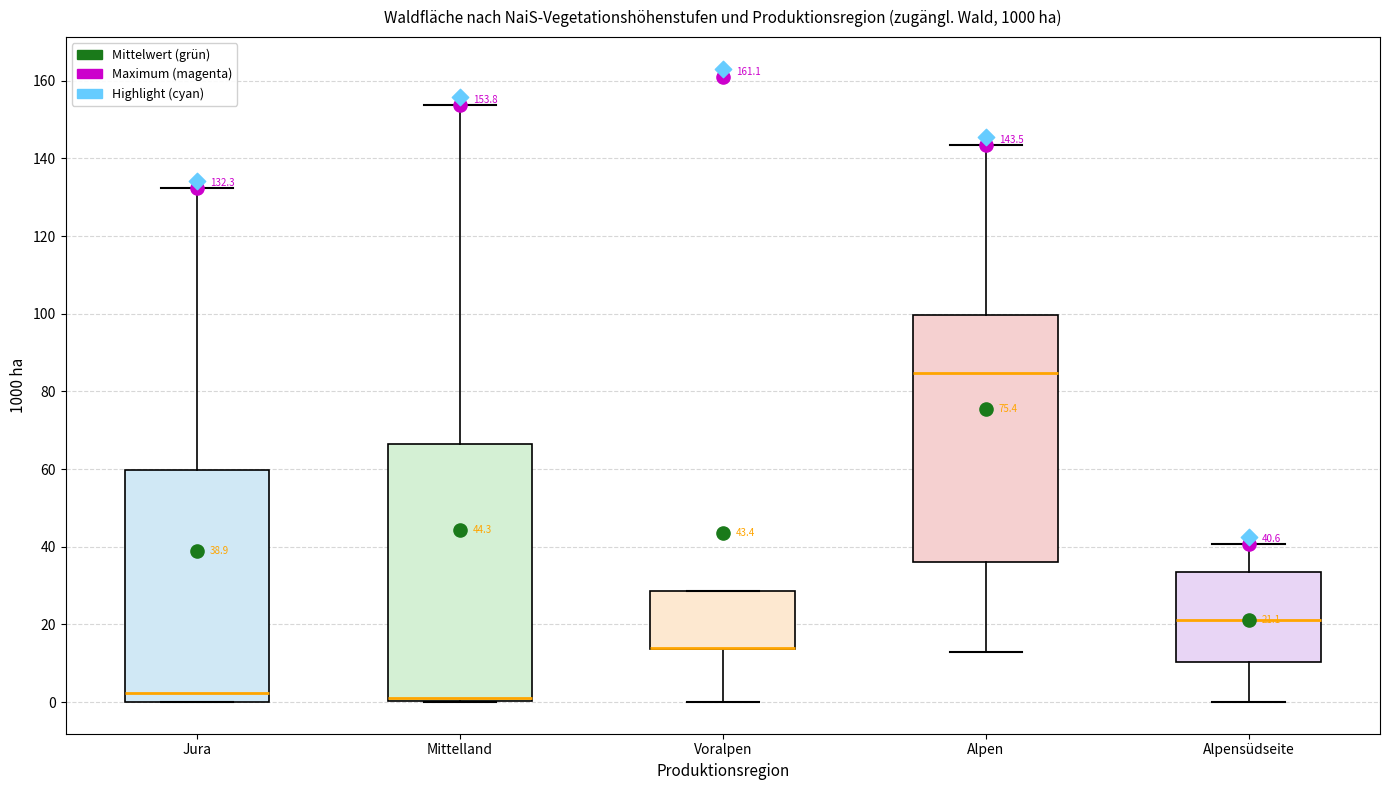

Which box is the tallest, from its lower edge to its upper edge?

Mittelland